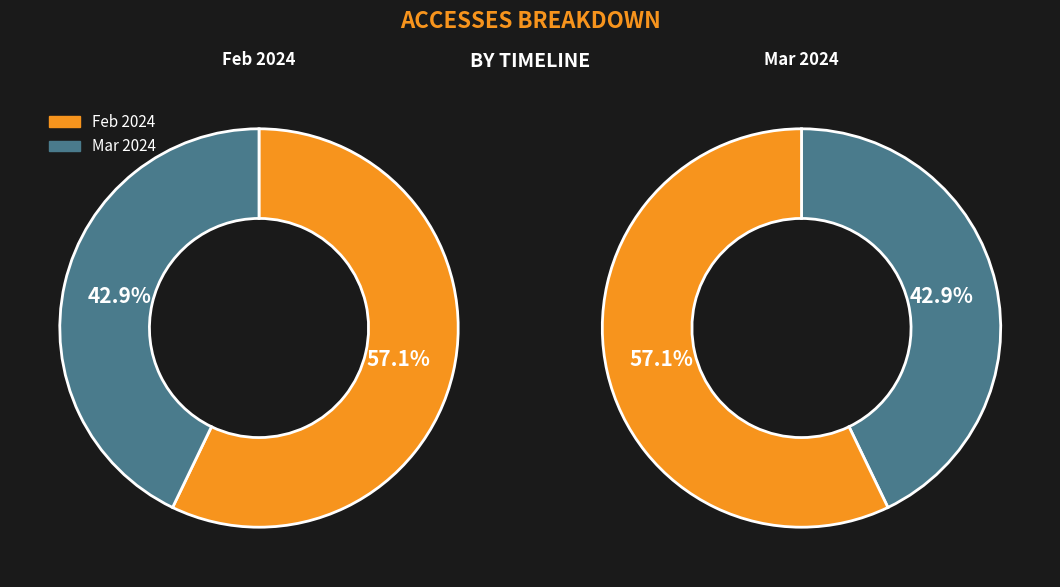

Rank the categories by value from lowest to highest.

2024-03-01T00:00:00.000Z, 2024-02-01T00:00:00.000Z